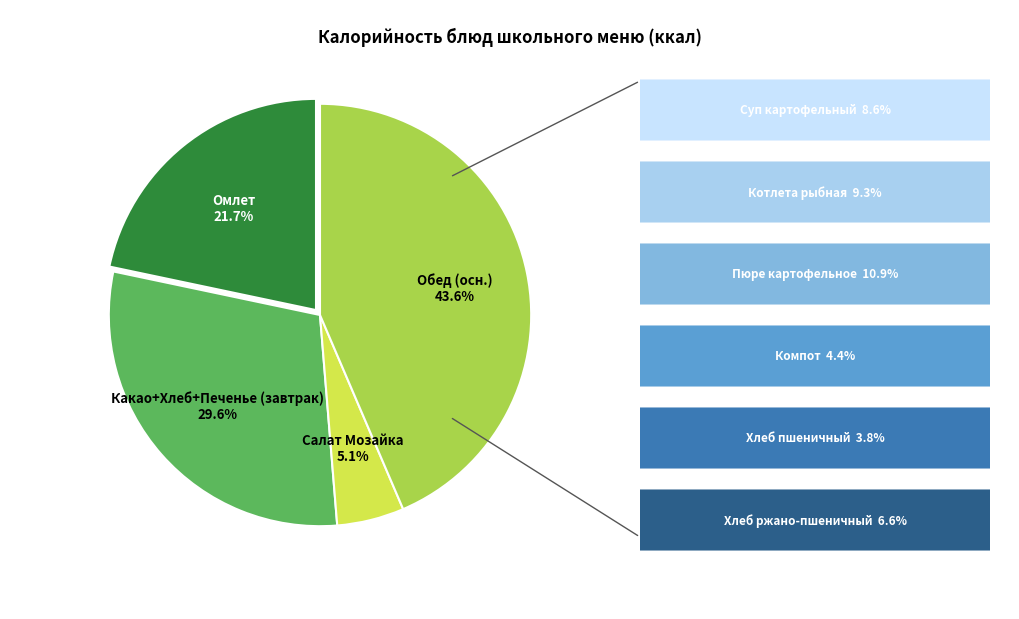

How many slices are in this pie chart?

4